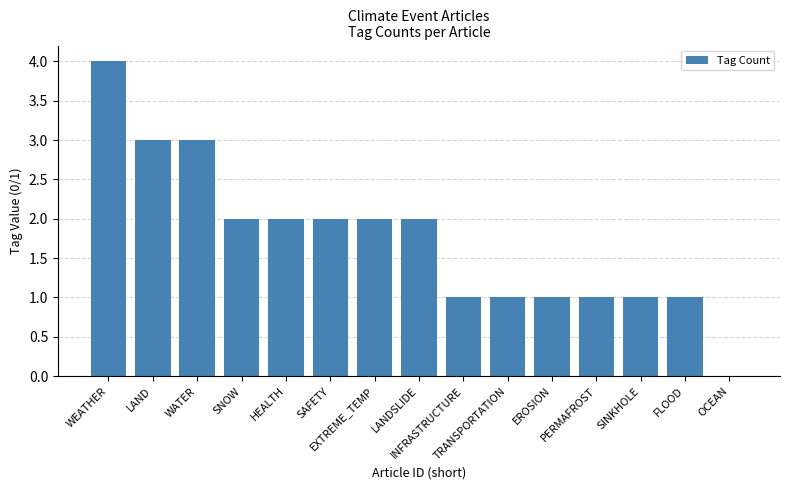

What is the sum of all values?

26